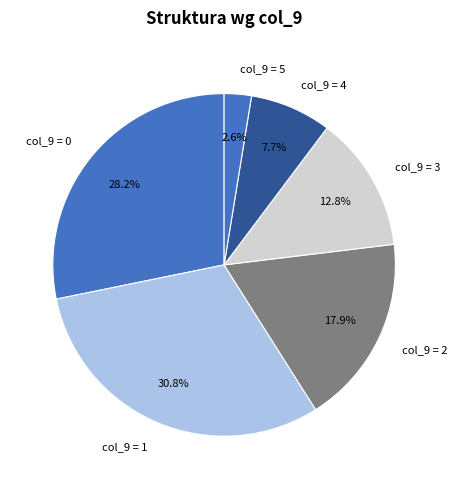

What is the ratio of the value at col_9 = 1 to the value at col_9 = 2?

1.7